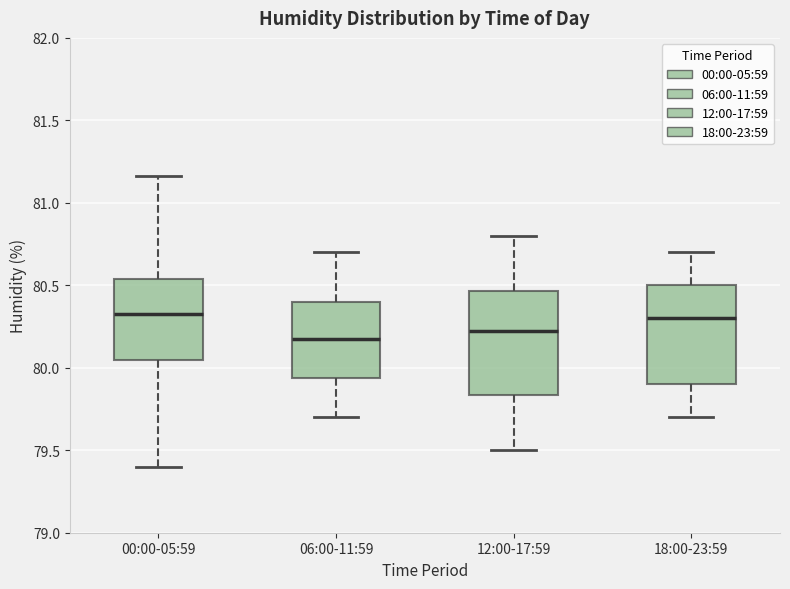

Reading left to right, transcribe this box plot: for each box, give where its median line is, the range the box spans, and where its two whiskers end, as read against the y-axis. The values are not printed on the chart, so give them approximately, as read against the axis.

00:00-05:59: median 80.35, box 80.05 to 80.55, whiskers 79.40 to 81.15
06:00-11:59: median 80.20, box 79.95 to 80.40, whiskers 79.70 to 80.70
12:00-17:59: median 80.25, box 79.85 to 80.45, whiskers 79.50 to 80.80
18:00-23:59: median 80.30, box 79.90 to 80.50, whiskers 79.70 to 80.70